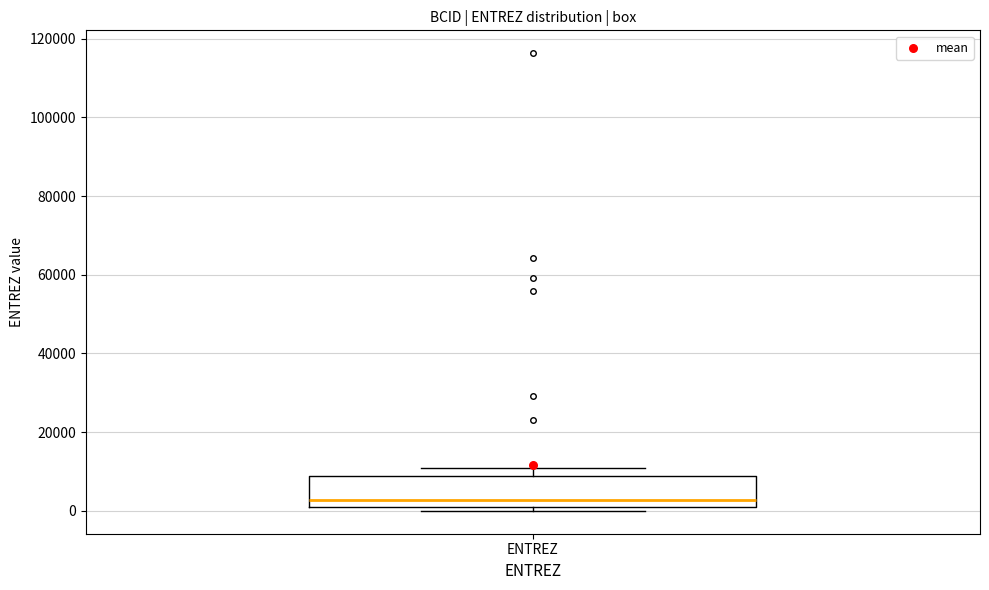

Read this box plot against the y-axis: the position of the median line, the range covered by the box, and the ends of both whiskers. The values are not printed on the chart, so give them approximately, as read against the axis.

median 2000, box 0 to 8000, whiskers 0 (just below the box's lower edge) to 10000